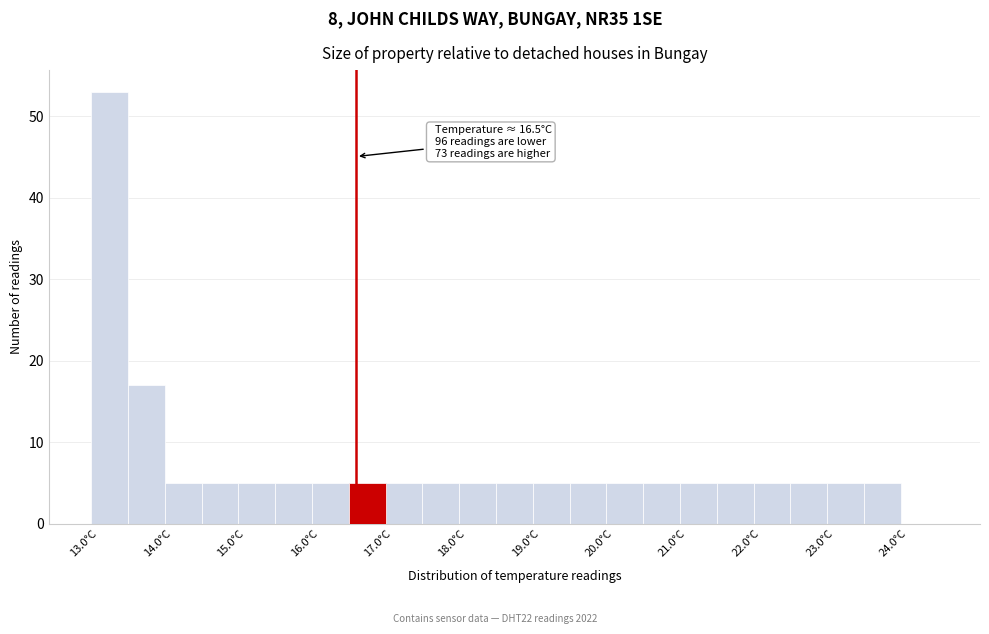

Which range on the x-axis has the tallest bar?

12.9 to 13.4